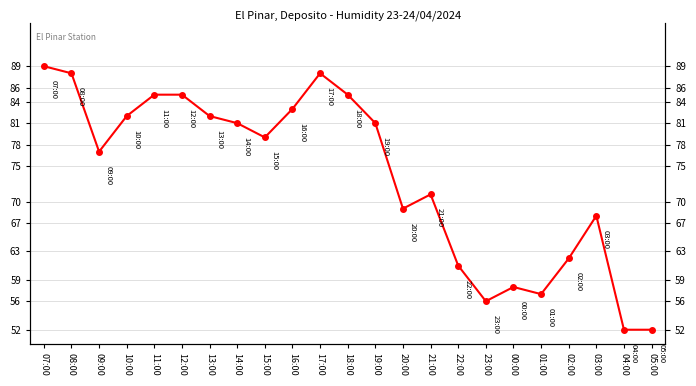

What is the label of the 17th point from the left?

23:00